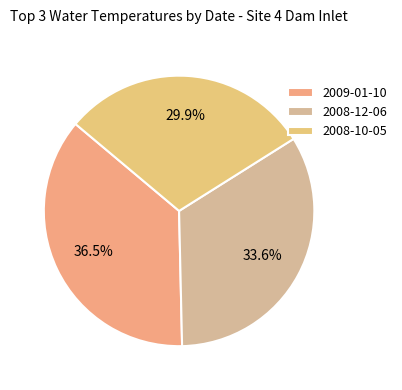

What is the smallest slice in the pie chart?

2008-10-05